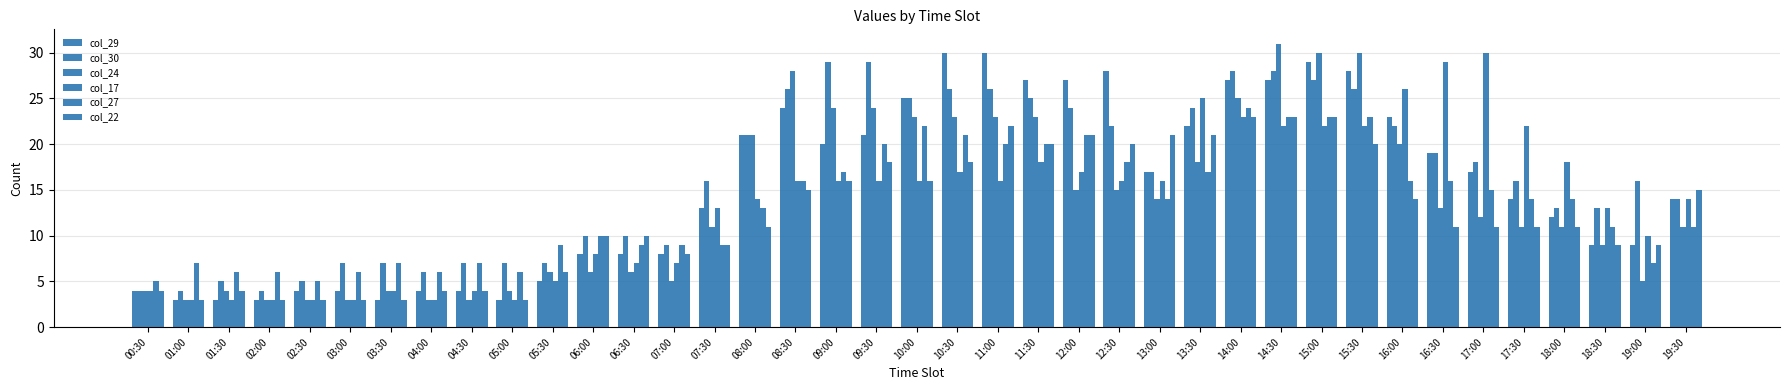

At which label is col_27 closest to 14?

13:00